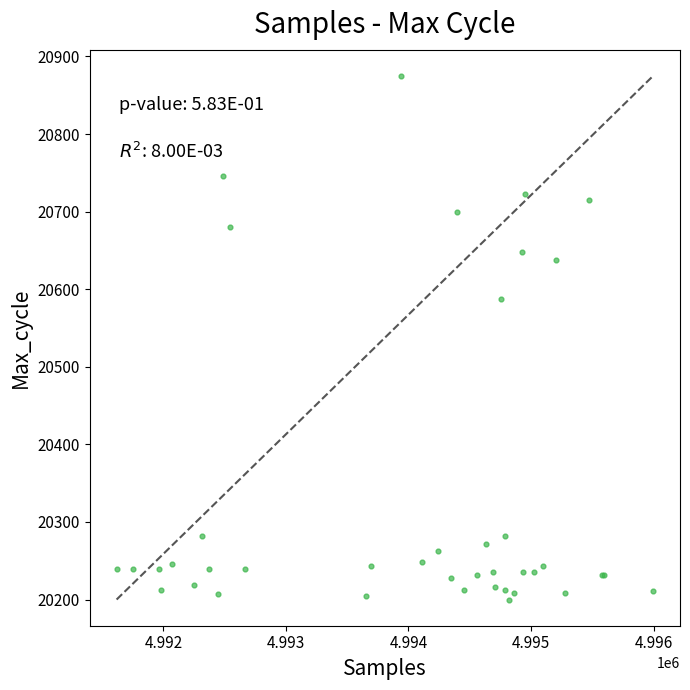

What Y value in the scatter plot is closest to 20537?

20587